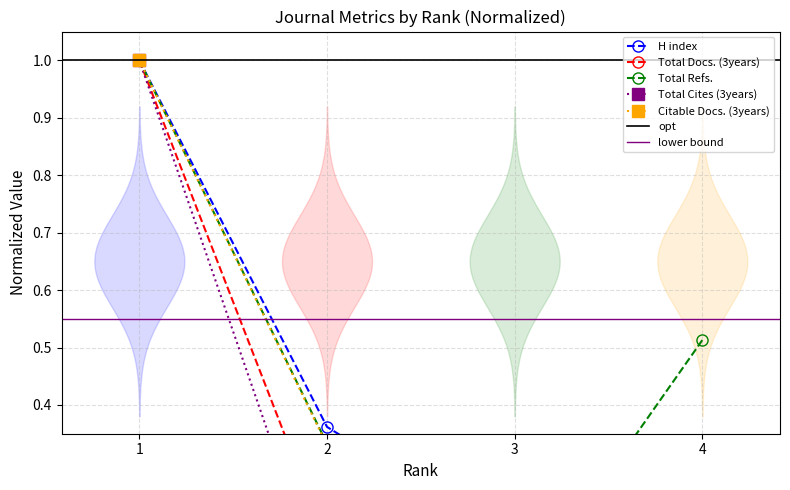

Reading left to right, list all the values displayed in this chart.

H index: 1=1.0	2=0.4	3=0.2	4=0.1
Total Docs. (3years): 1=1.0	2=0.2	3=0.0	4=0.0
Total Refs.: 1=1.0	2=0.3	3=0.0	4=0.5
Total Cites (3years): 1=1.0	2=0.1	3=0.0	4=0.0
Citable Docs. (3years): 1=1.0	2=0.3	3=0.0	4=0.0